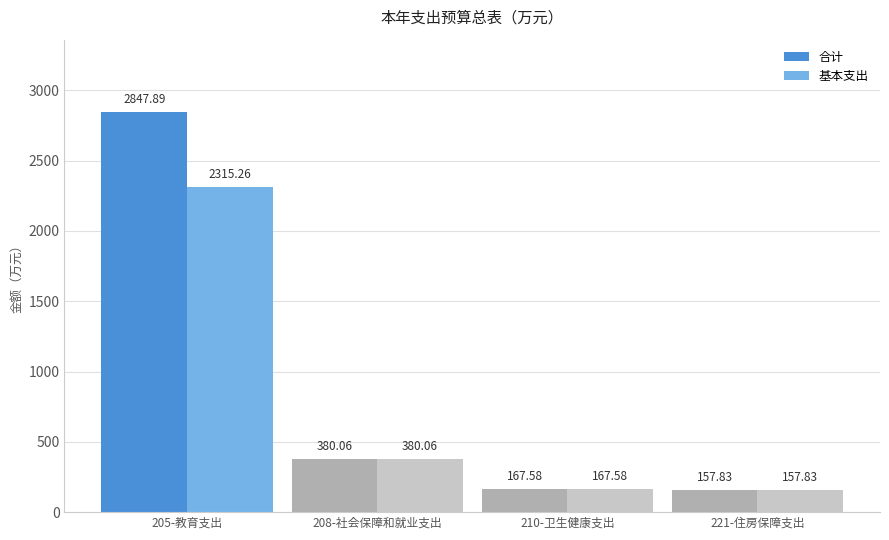

What is the sum of the 合计 values at 221-住房保障支出 and 208-社会保障和就业支出?

537.9